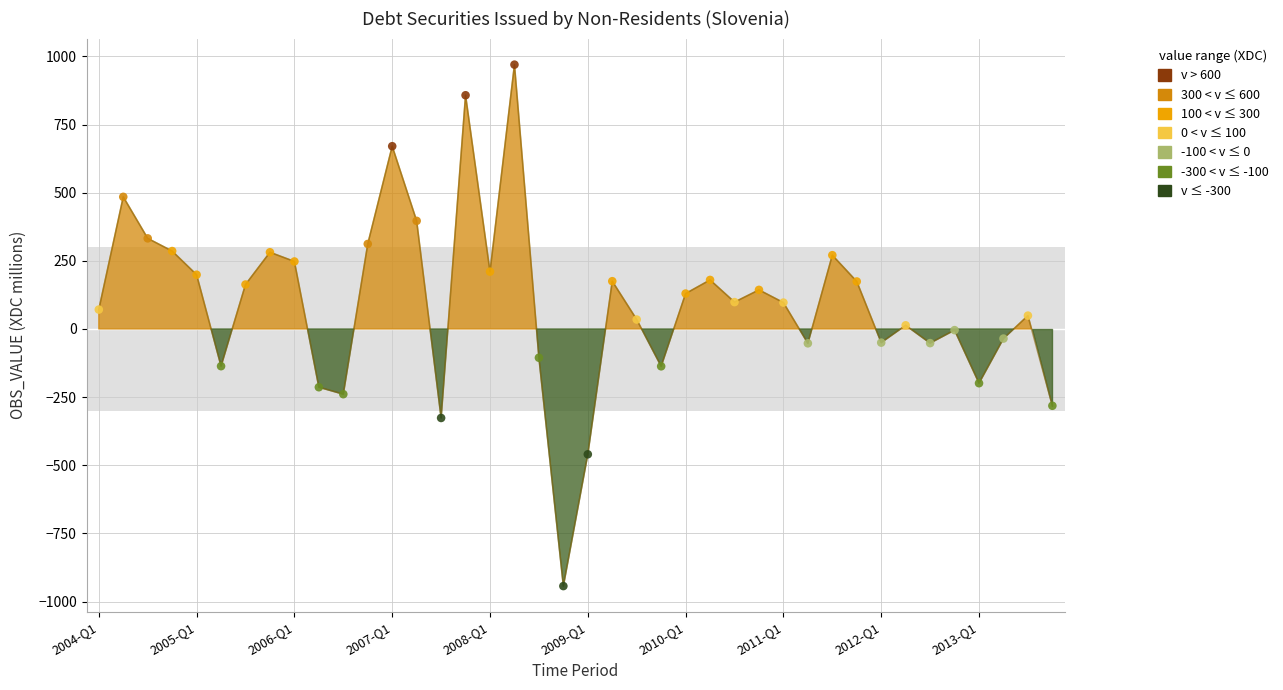

Between 2007-Q2 and 2007-Q3, which is larger?

2007-Q2